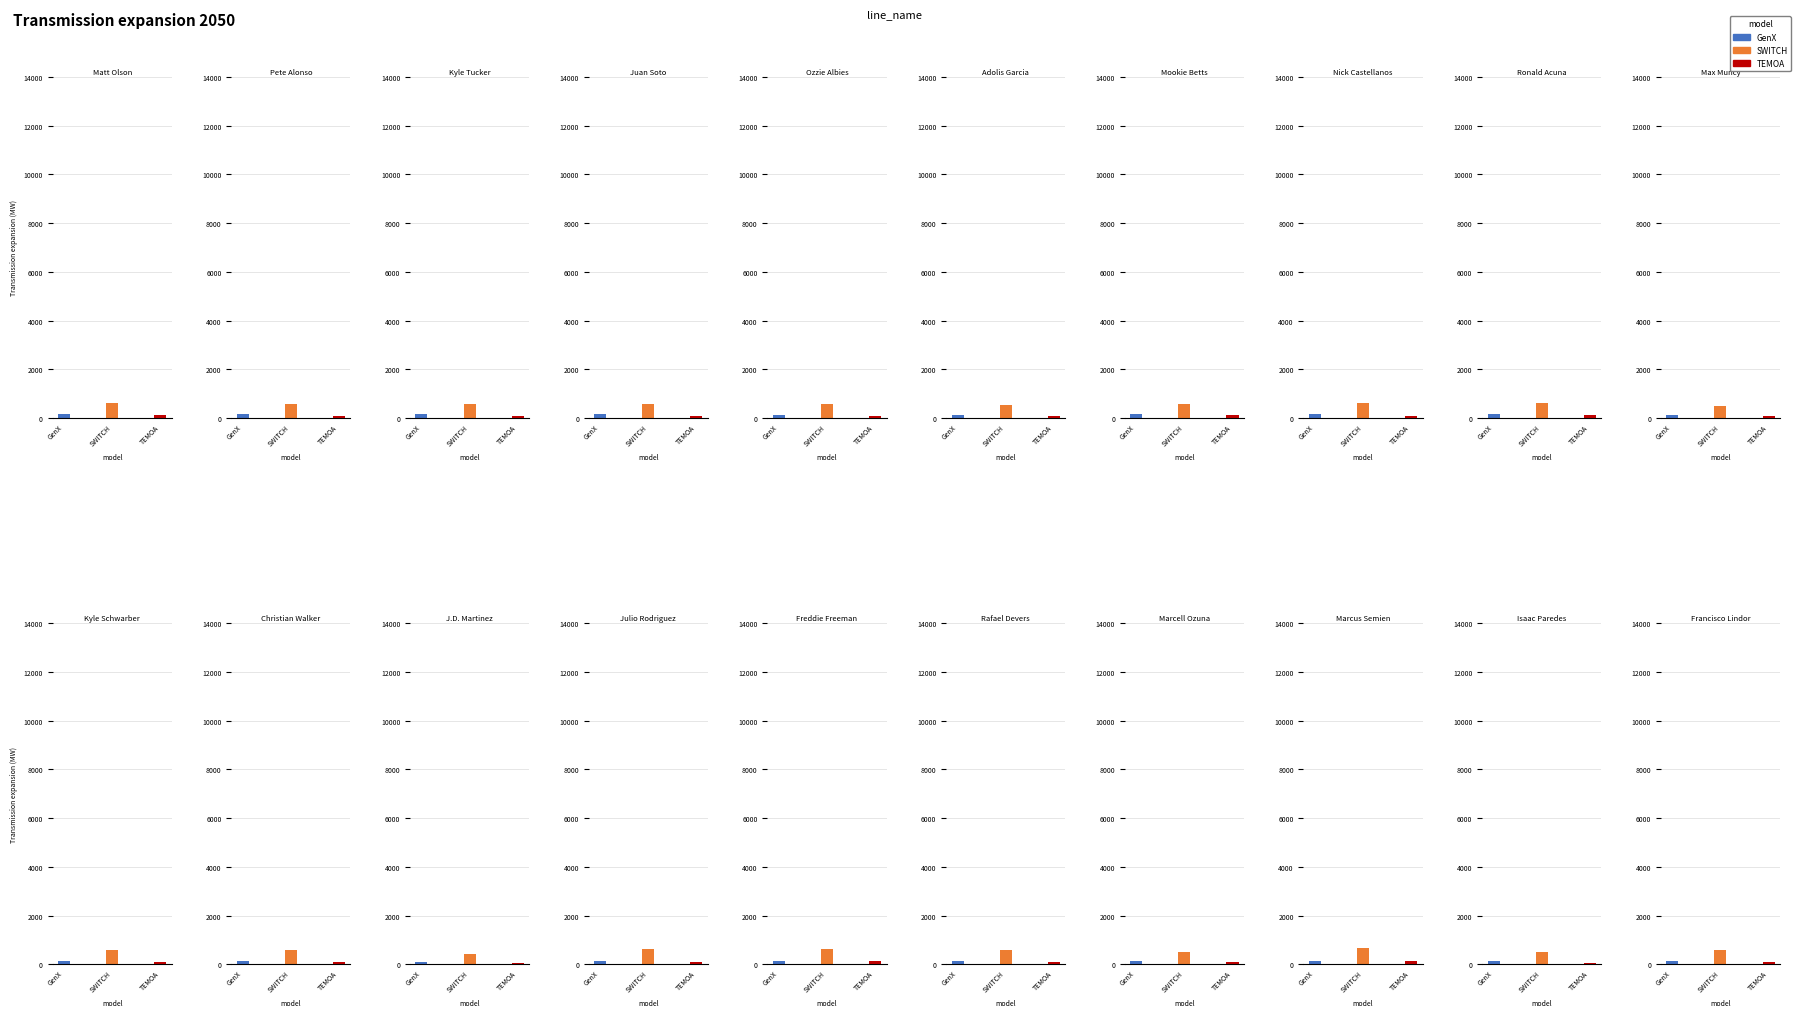

Rank the categories by TEMOA value from highest to lowest.

Ronald Acuna, Freddie Freeman, Matt Olson, Mookie Betts, Marcus Semien, Adolis Garcia, Kyle Schwarber, Francisco Lindor, Julio Rodriguez, Kyle Tucker, Juan Soto, Ozzie Albies, Max Muncy, Pete Alonso, Rafael Devers, Christian Walker, Marcell Ozuna, Nick Castellanos, Isaac Paredes, J.D. Martinez